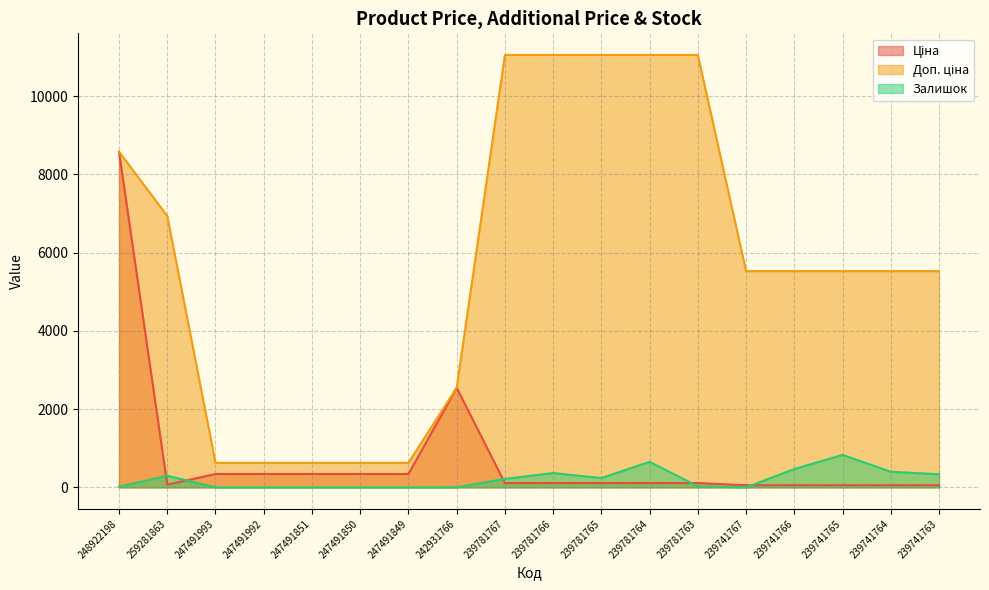

What position from the left is 239781764?

12